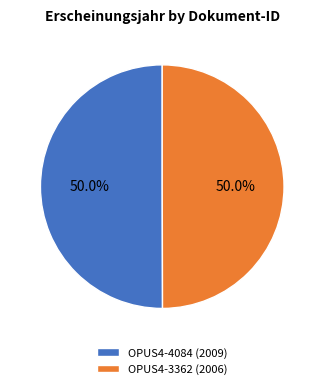

Combined, do OPUS4-3362 (2006) and OPUS4-4084 (2009) account for over 50%?

Yes